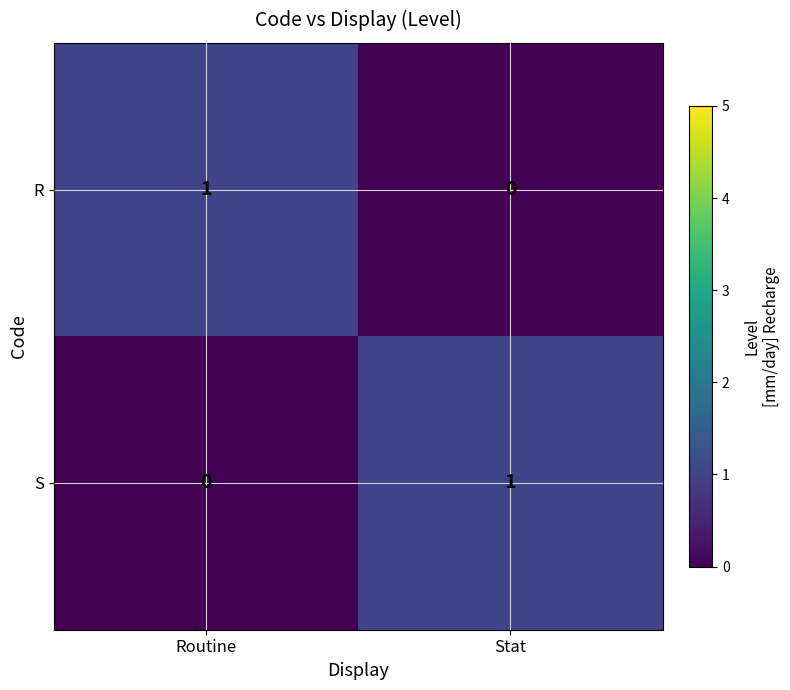

Rank the series at Stat from highest to lowest value.

S, R